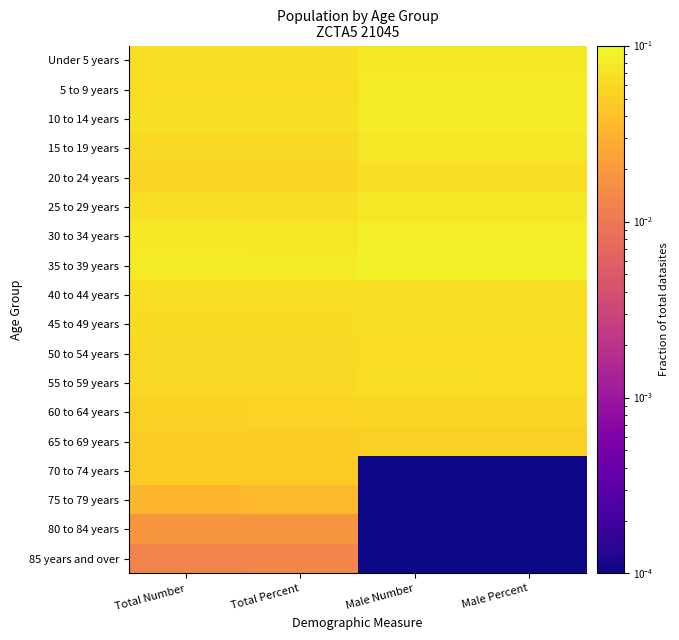

Which has a higher value, Total Number or Male Percent?

Male Percent